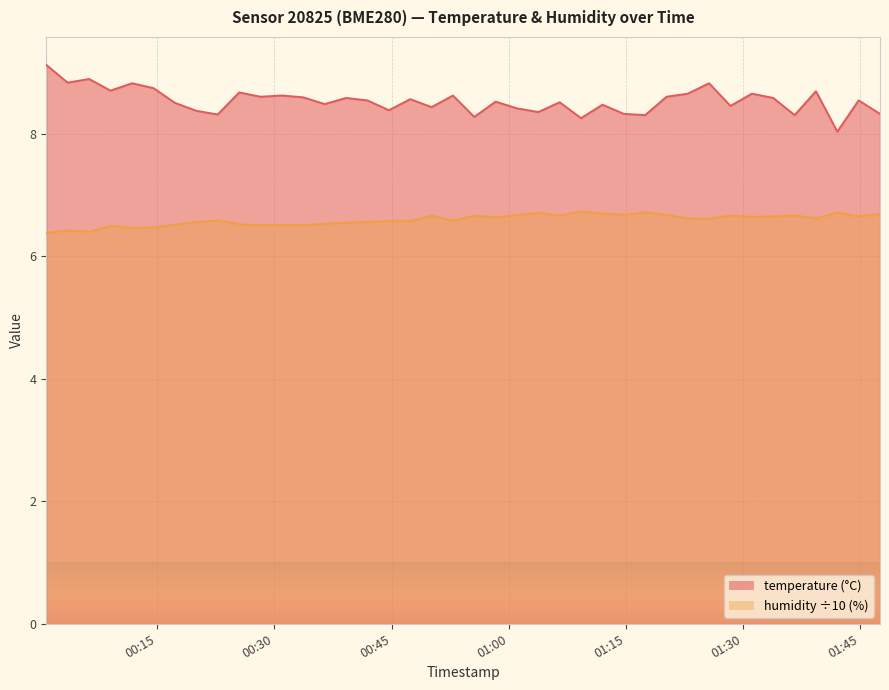

What is the difference between the second highest and minimum values in the humidity series?

0.3